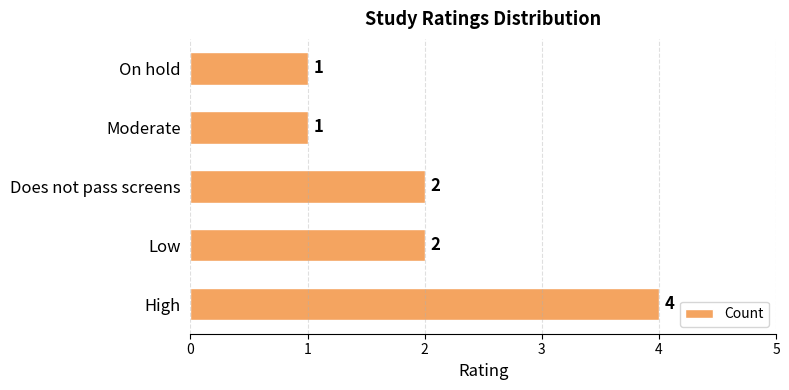

What is the minimum value shown in the chart?

1